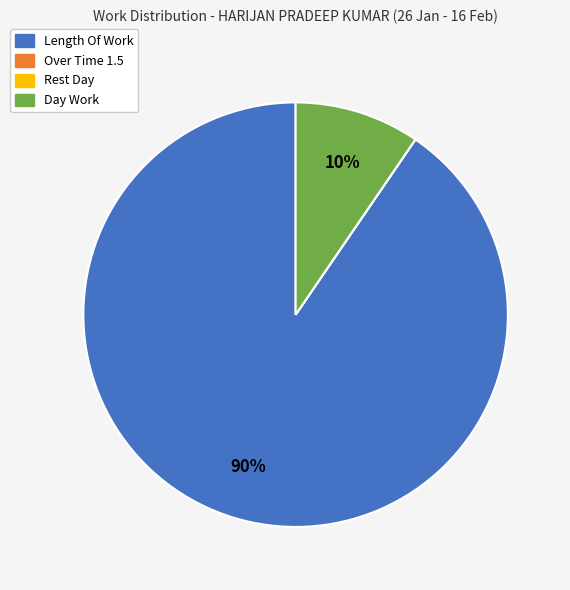

Does any single category account for the majority?

Yes